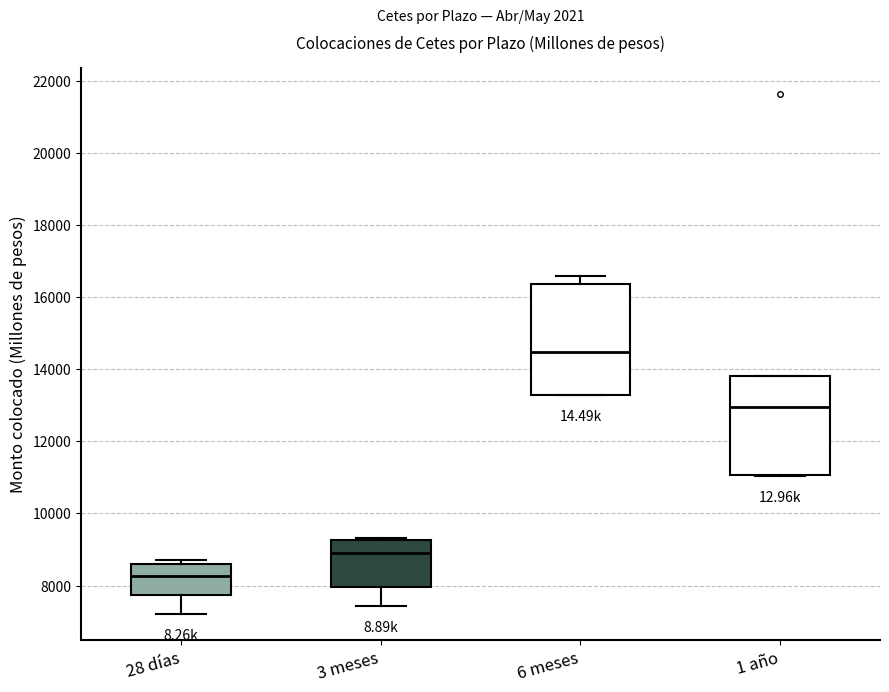

Comparing the boxes themselves (not the whiskers), which one is the tallest?

6 meses